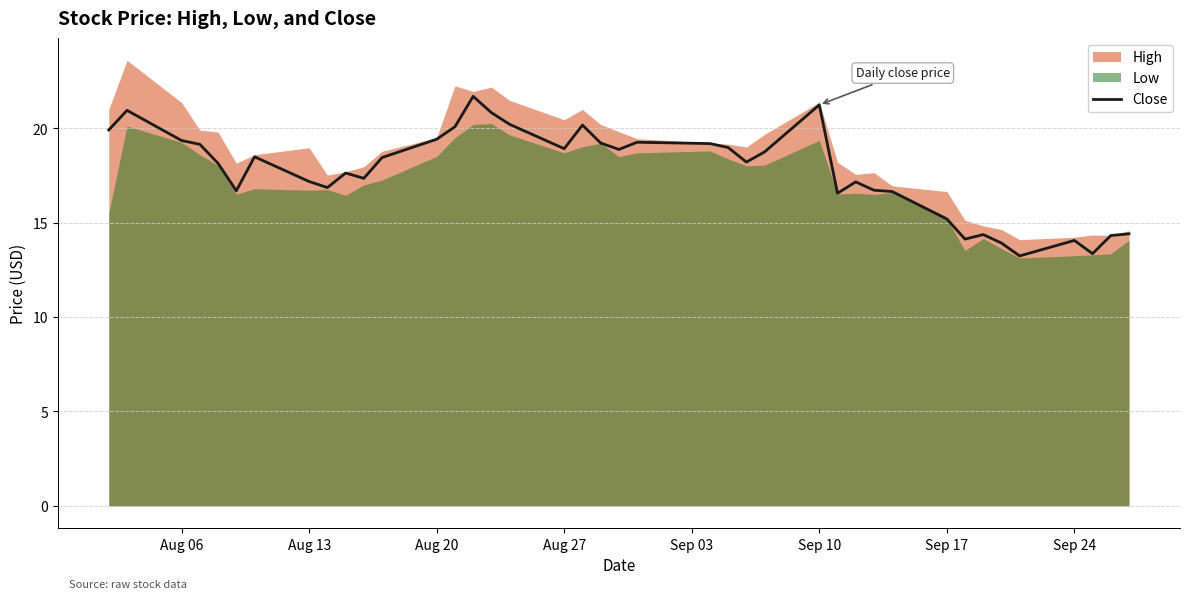

What is the highest value of the Close series?

21.7